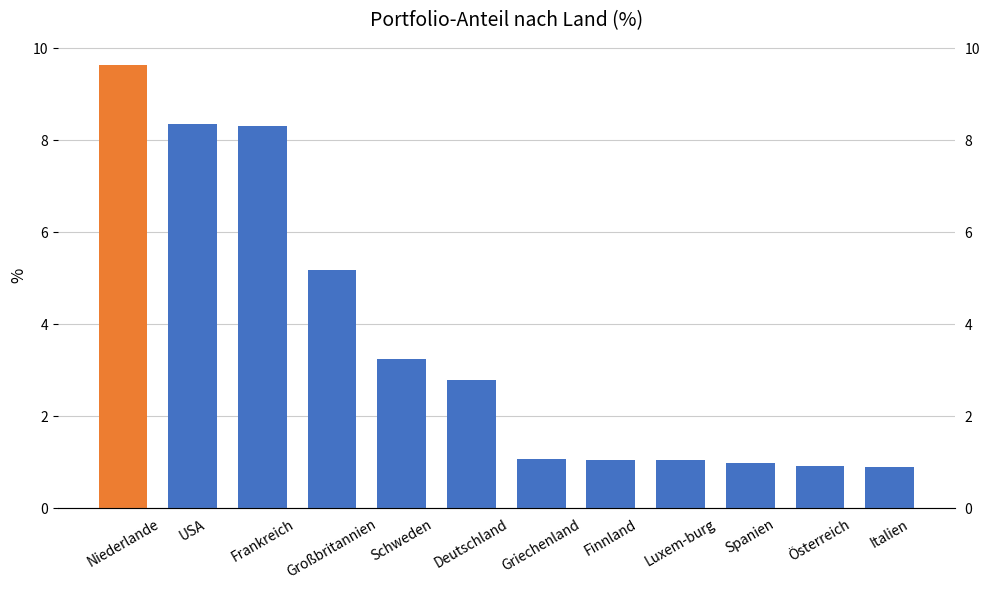

What is the difference between the maximum and minimum values?

8.7